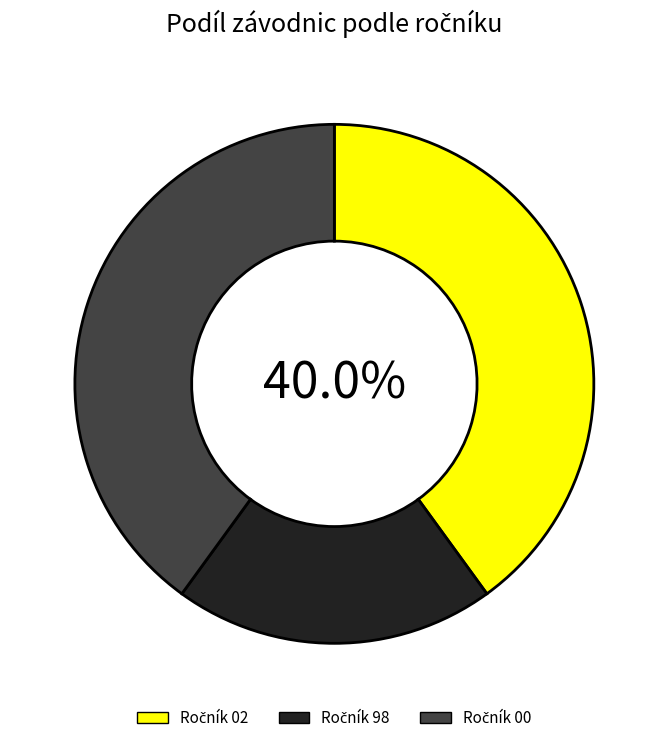

Does any single category account for the majority?

No